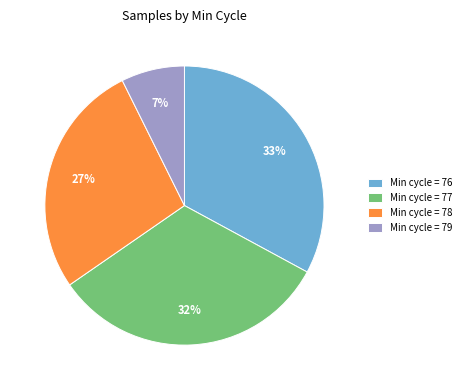

Between Min cycle = 76 and Min cycle = 79, which is larger?

Min cycle = 76